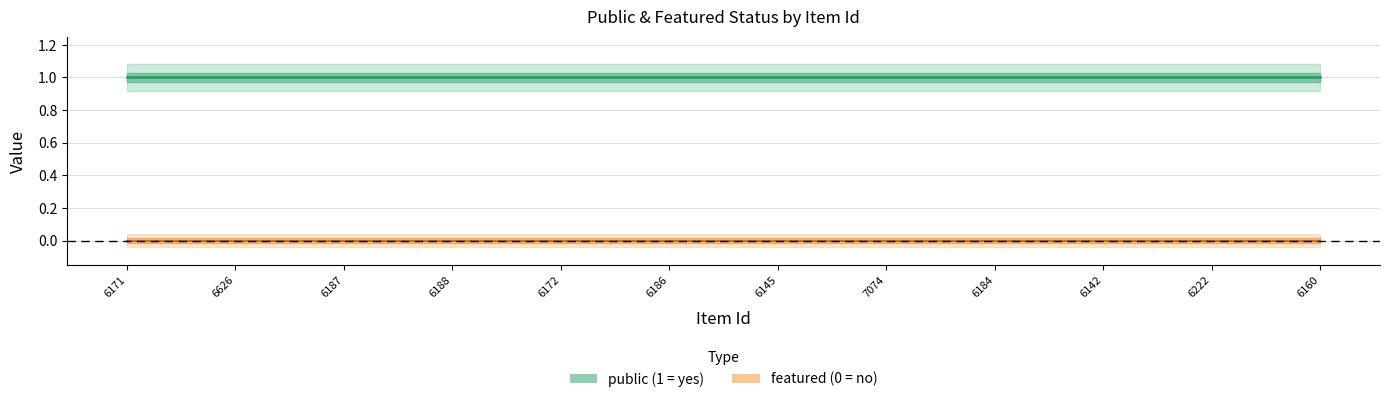

How many categories are shown in the chart?

12